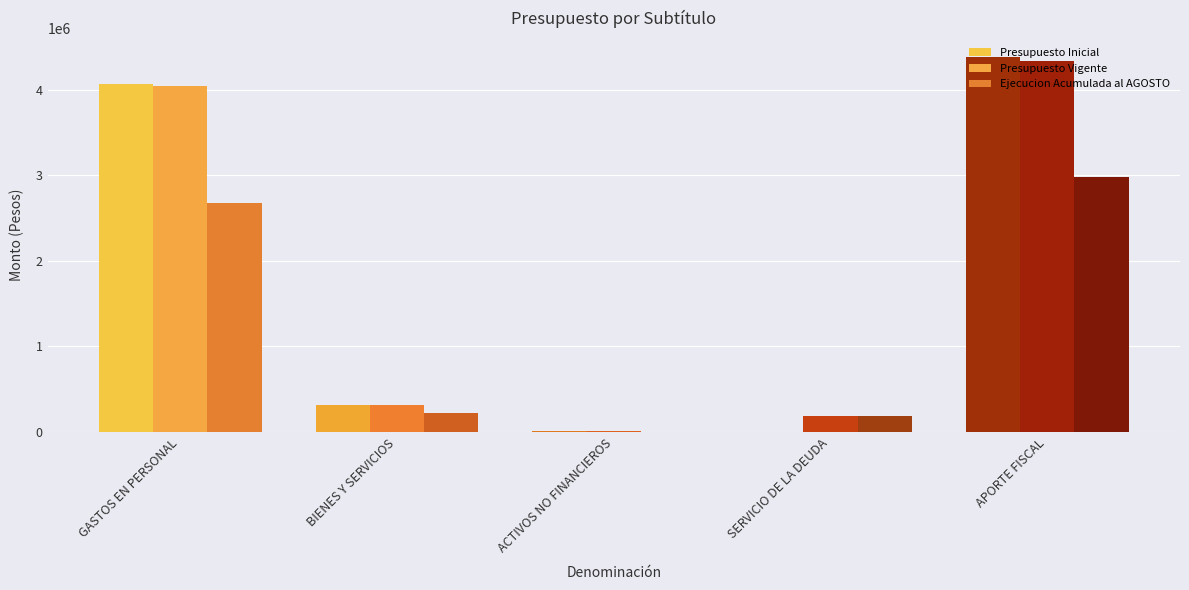

Are the bars horizontal?

No